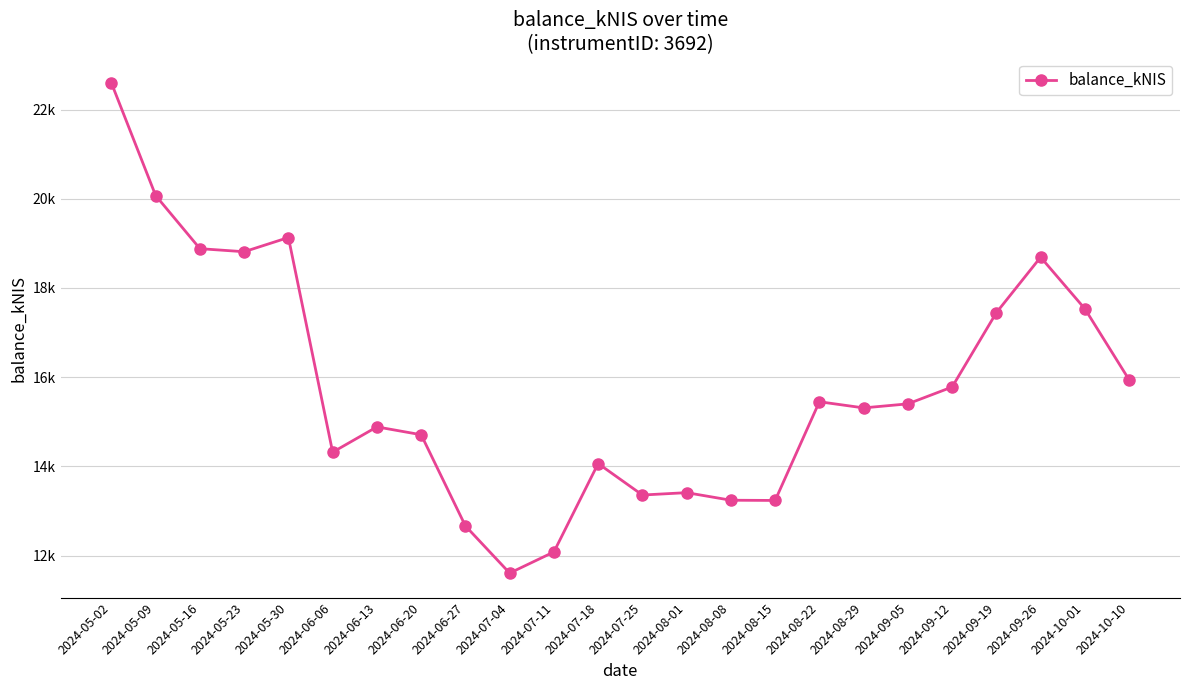

What value does the data have at 2024-05-23?

18813.0